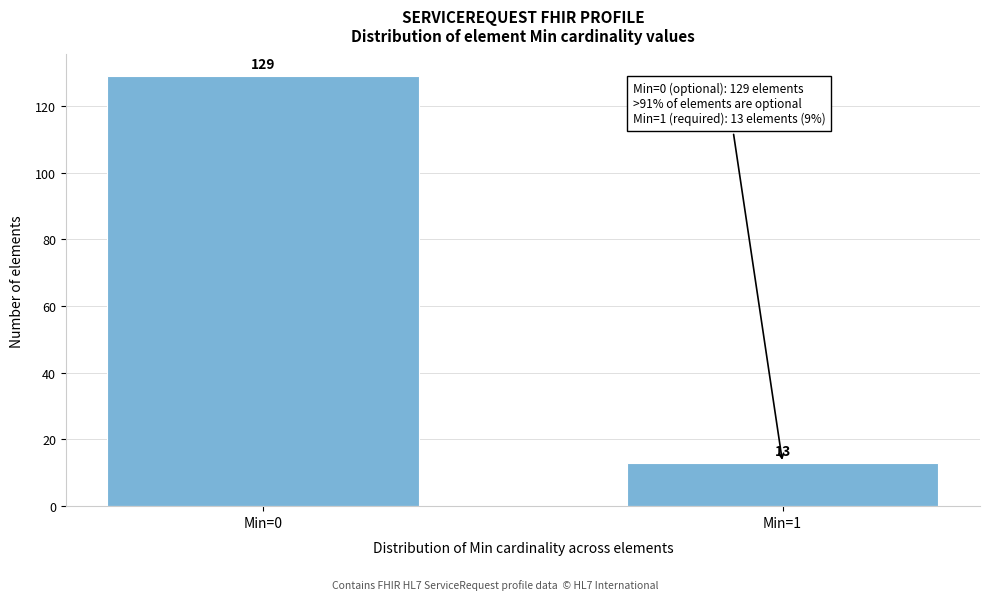

Reading left to right, what are all the values shown in this chart?

Min=0=129	Min=1=13